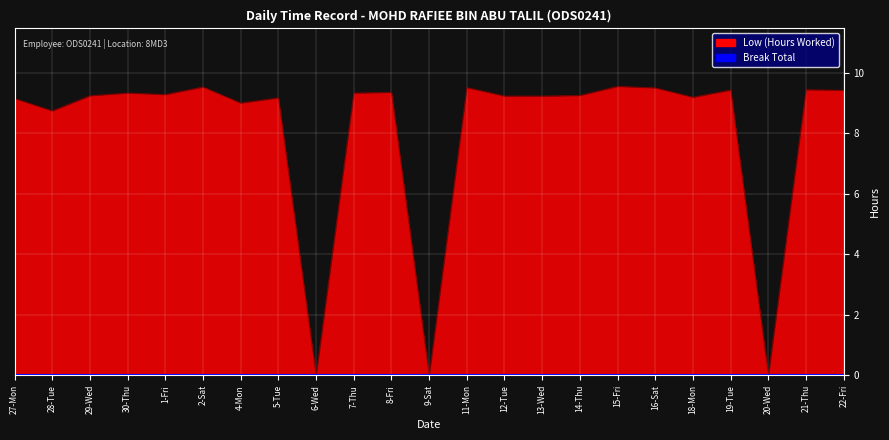

How many lines are shown in the chart?

1